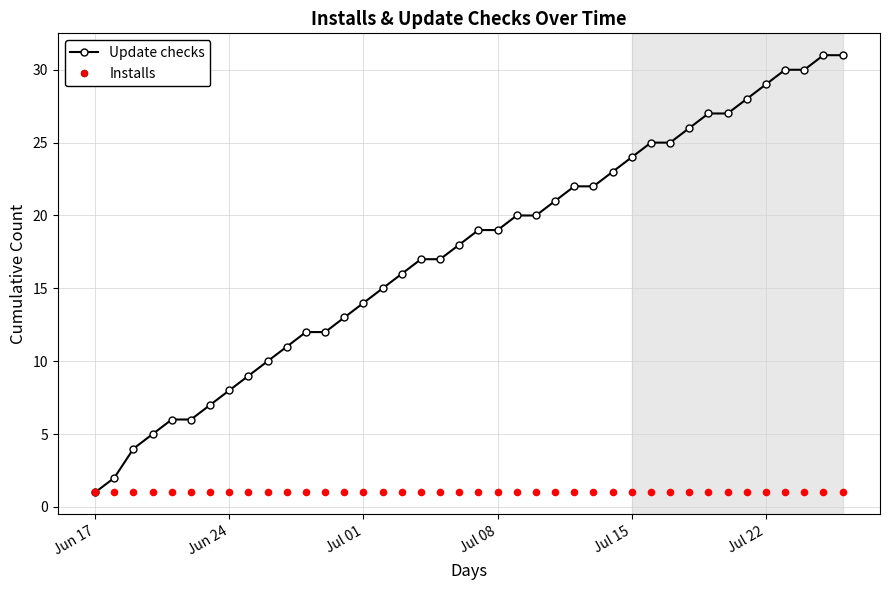

What is the maximum value for Update checks?

31